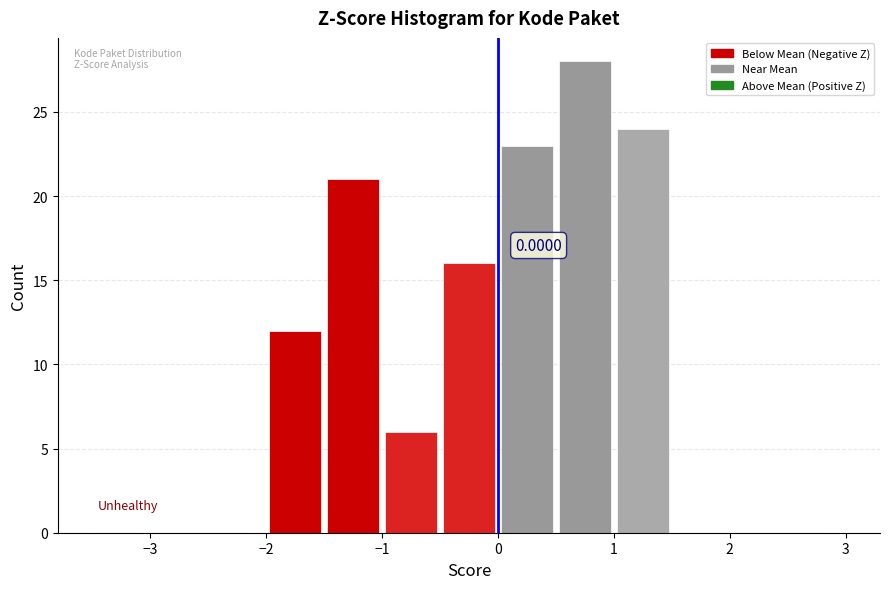

Over which range of the x-axis is the bar tallest?

0.5 to 1.0